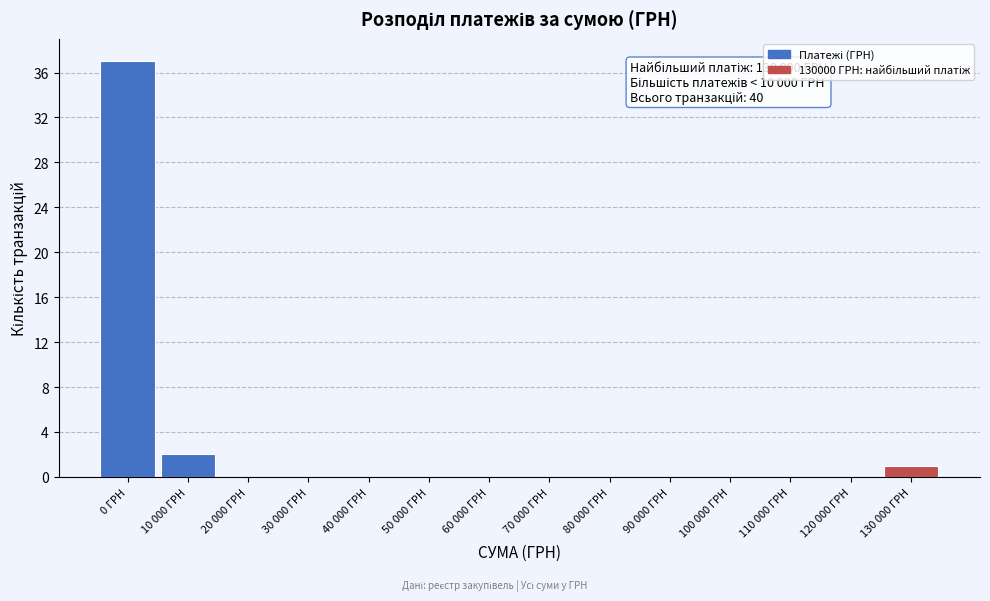

Reading left to right, extract all data points from this chart.

0 ГРН=37	10 000 ГРН=2	20 000 ГРН=0	30 000 ГРН=0	40 000 ГРН=0	50 000 ГРН=0	60 000 ГРН=0	70 000 ГРН=0	80 000 ГРН=0	90 000 ГРН=0	100 000 ГРН=0	110 000 ГРН=0	120 000 ГРН=0	130 000 ГРН=1